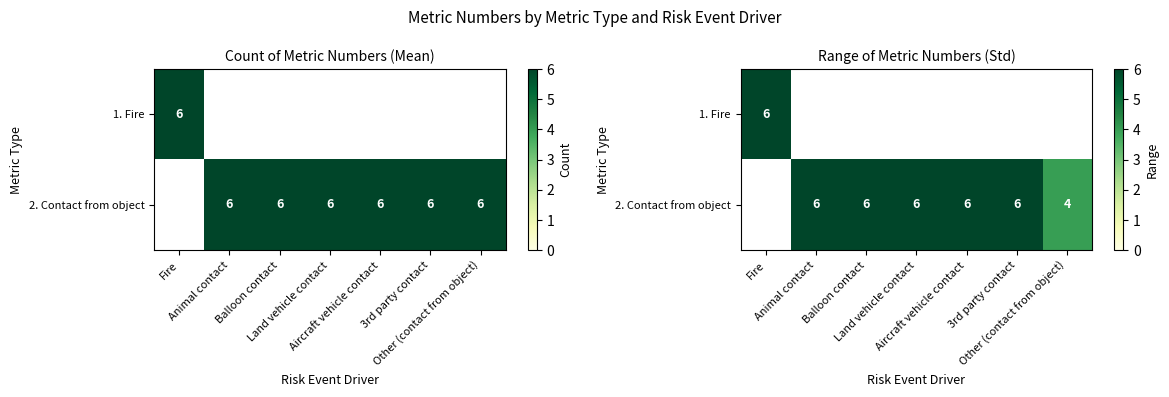

What is the difference between the second highest and minimum values in the 2. Contact from object series?

2.0